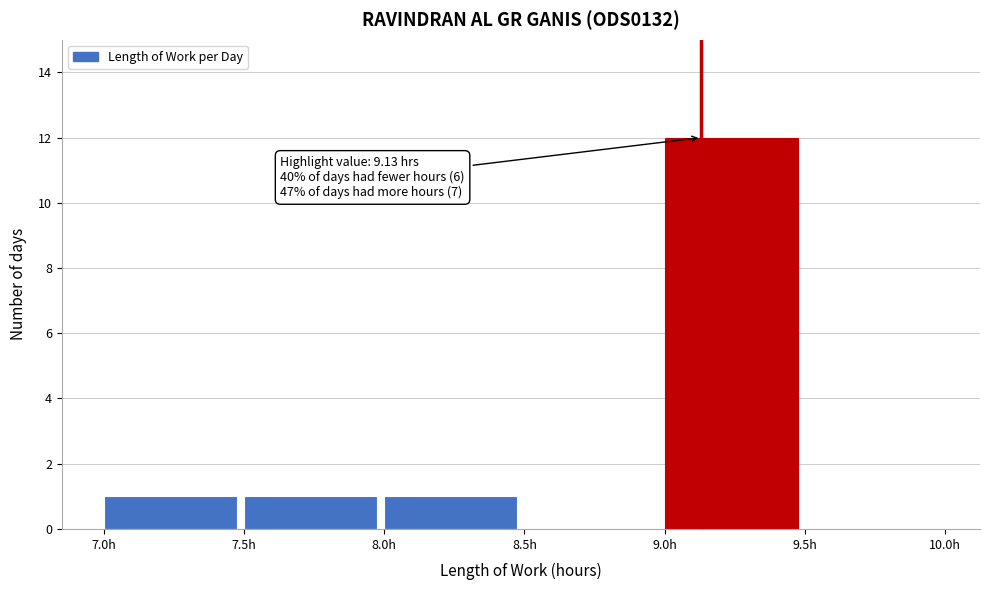

Which range on the x-axis has the tallest bar?

9.0 to 9.5